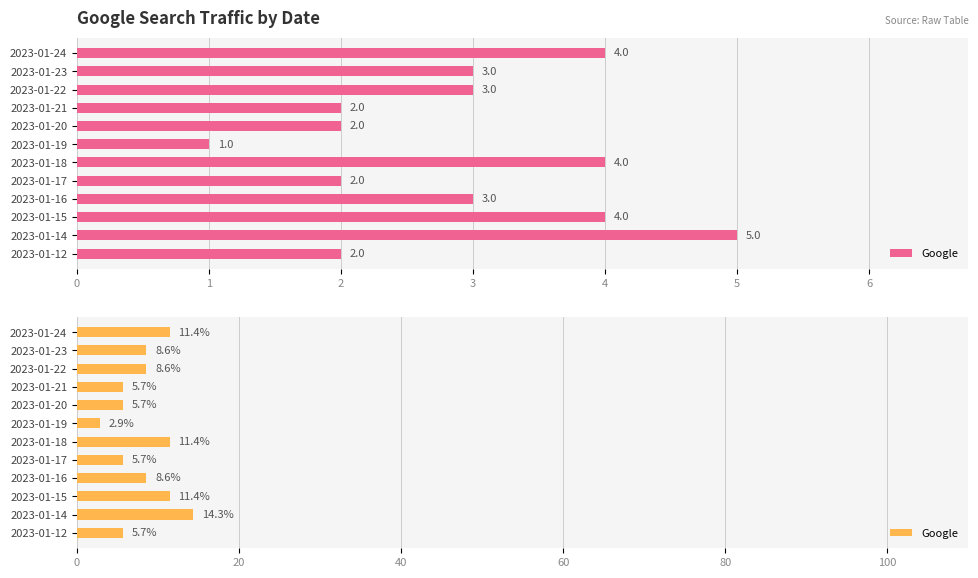

What is the minimum value shown in the chart?

2.9